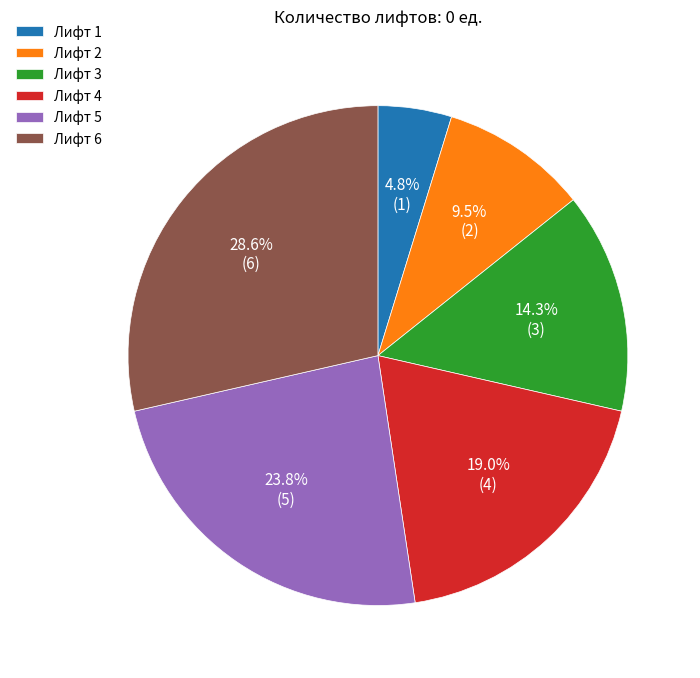

Rank the categories by value from lowest to highest.

Лифт 1, Лифт 2, Лифт 3, Лифт 4, Лифт 5, Лифт 6